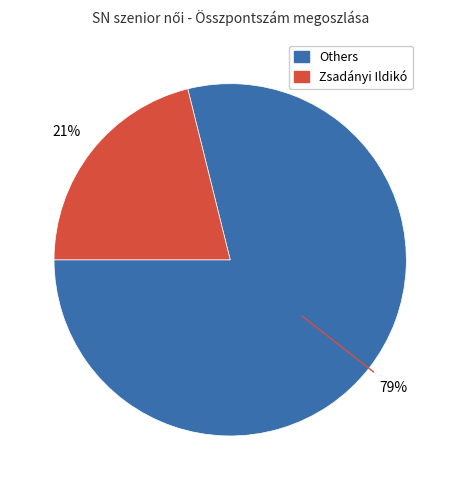

To the nearest percent, what is the difference between the largest and smallest slice percentages?

58%